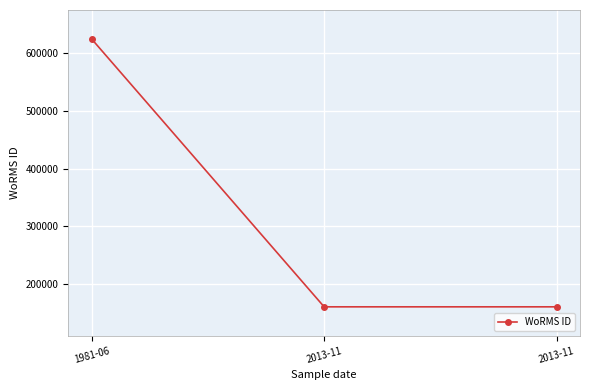

How many lines are shown in the chart?

1